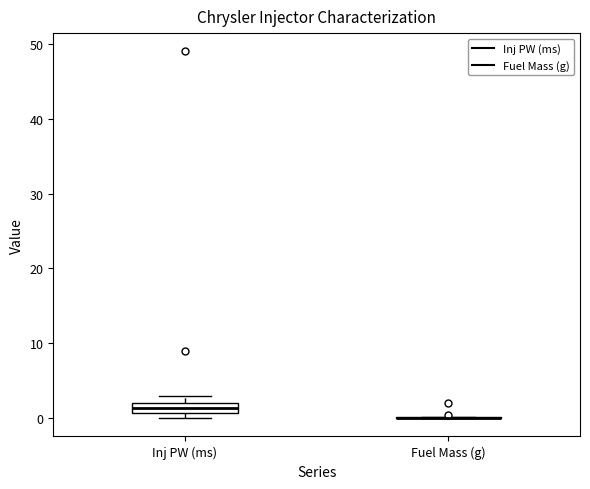

Where is the upper edge of the box for Inj PW (ms) on the y-axis? The values are not printed on the chart, so give them approximately, as read against the axis.

2